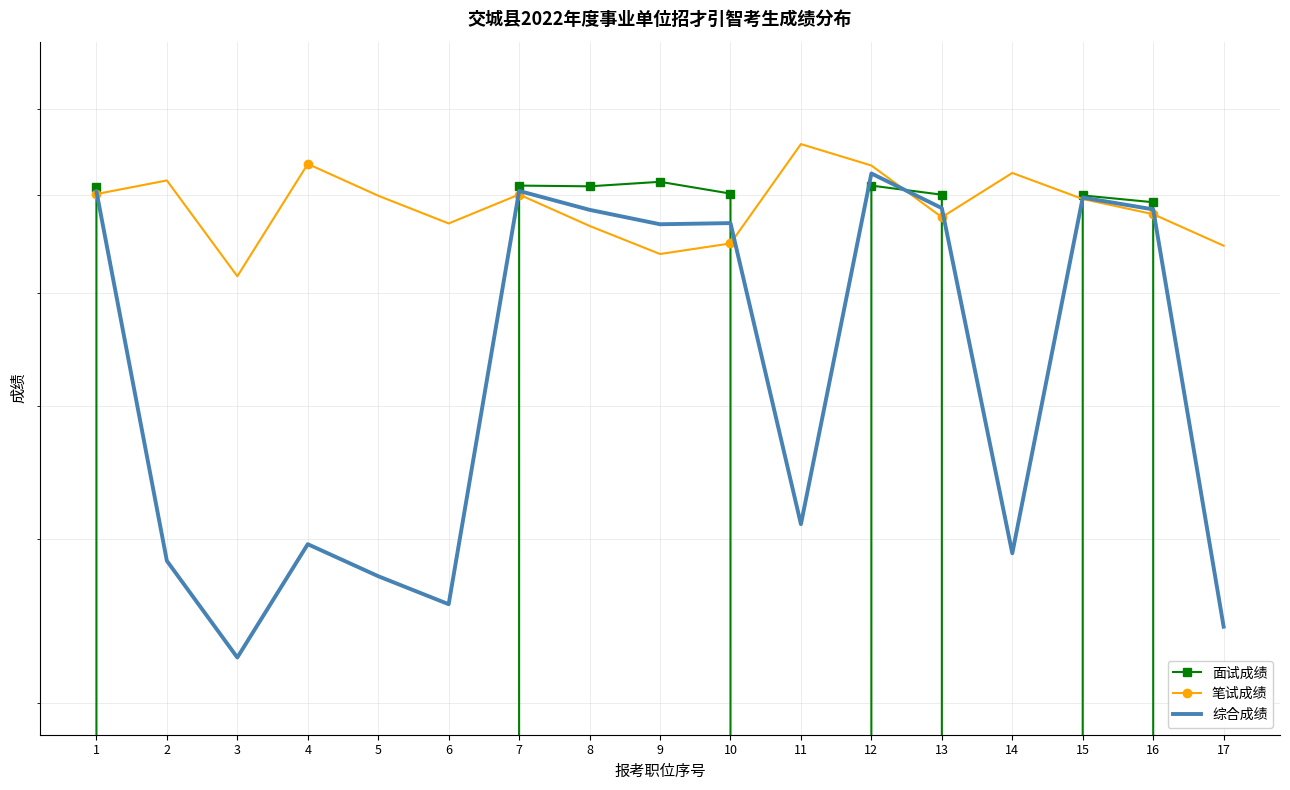

Count the number of data series in this chart.

3